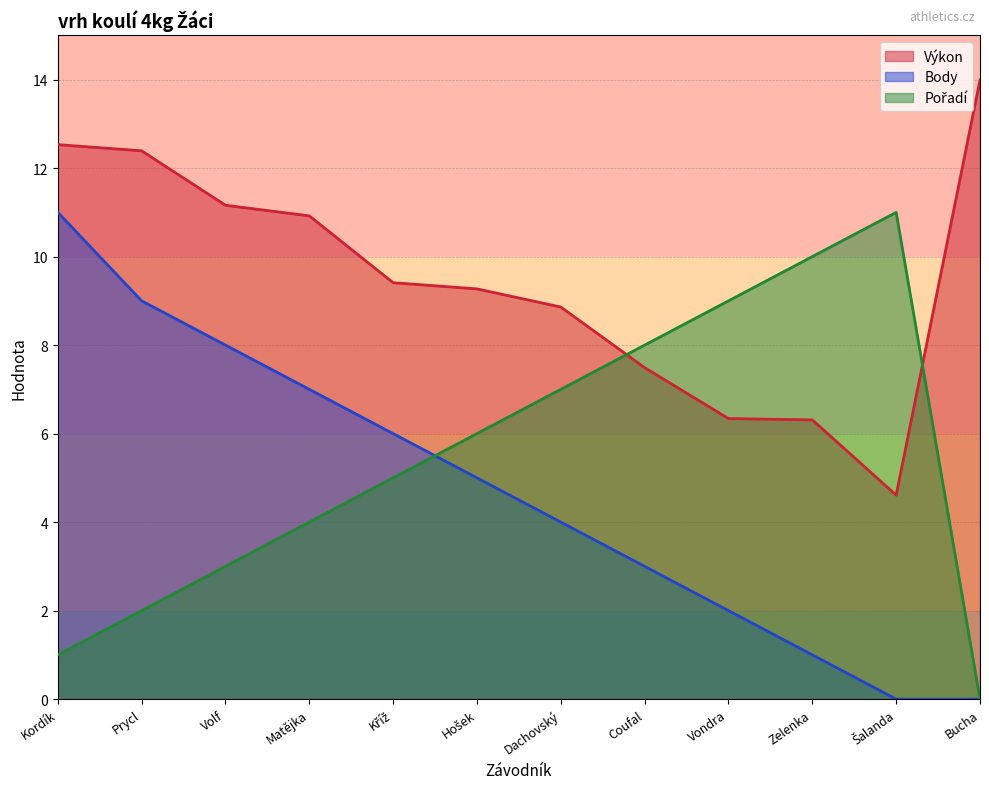

List the series in order of their peak value, highest first.

Výkon, Body, Pořadí